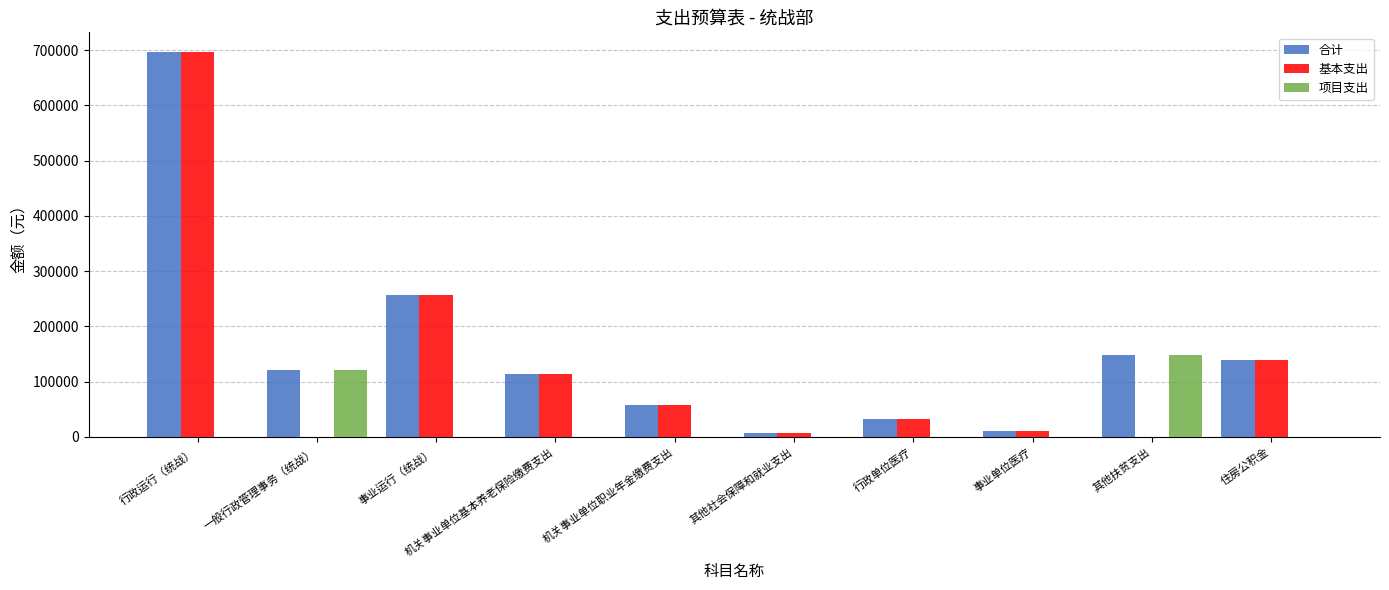

Reading left to right, list all the values displayed in this chart.

合计: 行政运行（统战）=697431	一般行政管理事务（统战）=120000	事业运行（统战）=256623	机关事业单位基本养老保险缴费支出=113796	机关事业单位职业年金缴费支出=56904	其他社会保障和就业支出=7224	行政单位医疗=32148	事业单位医疗=11244	其他扶贫支出=148400	住房公积金=138396
基本支出: 行政运行（统战）=697431	一般行政管理事务（统战）=0	事业运行（统战）=256623	机关事业单位基本养老保险缴费支出=113796	机关事业单位职业年金缴费支出=56904	其他社会保障和就业支出=7224	行政单位医疗=32148	事业单位医疗=11244	其他扶贫支出=0	住房公积金=138396
项目支出: 行政运行（统战）=0	一般行政管理事务（统战）=120000	事业运行（统战）=0	机关事业单位基本养老保险缴费支出=0	机关事业单位职业年金缴费支出=0	其他社会保障和就业支出=0	行政单位医疗=0	事业单位医疗=0	其他扶贫支出=148400	住房公积金=0